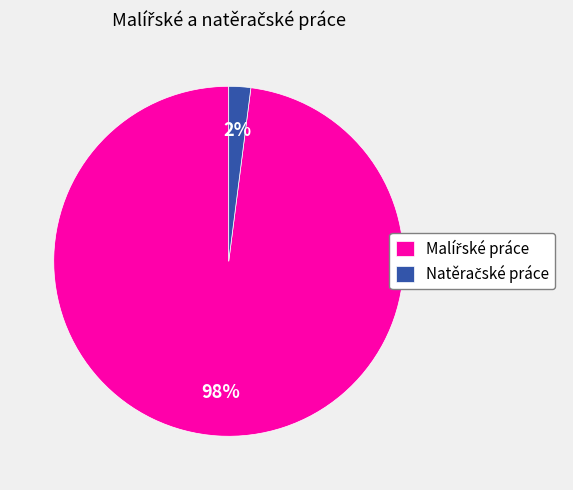

Does any single category account for the majority?

Yes